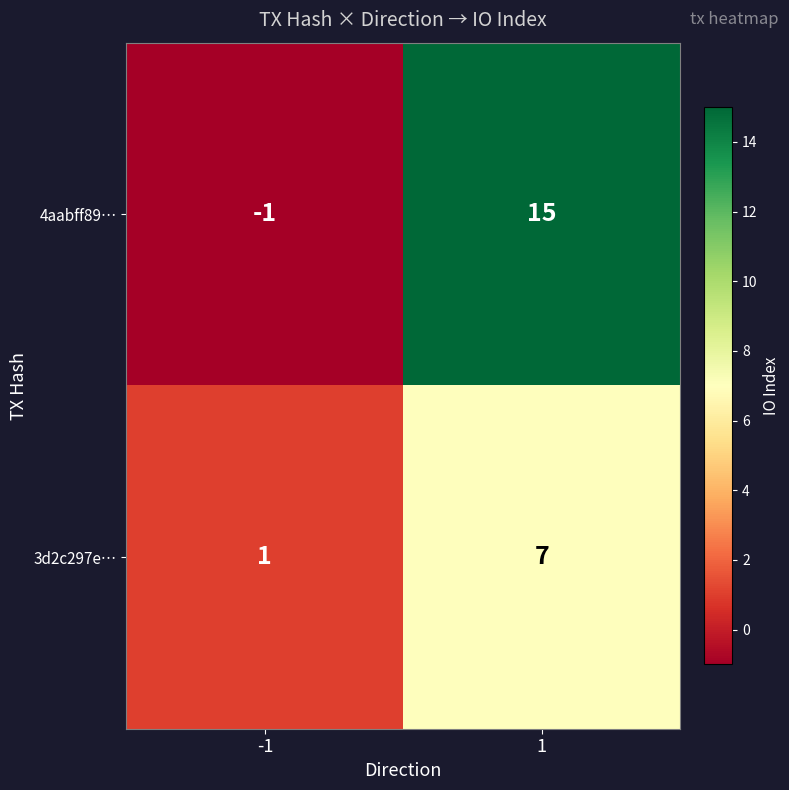

What is the spread (max minus min) of values at -1?

2